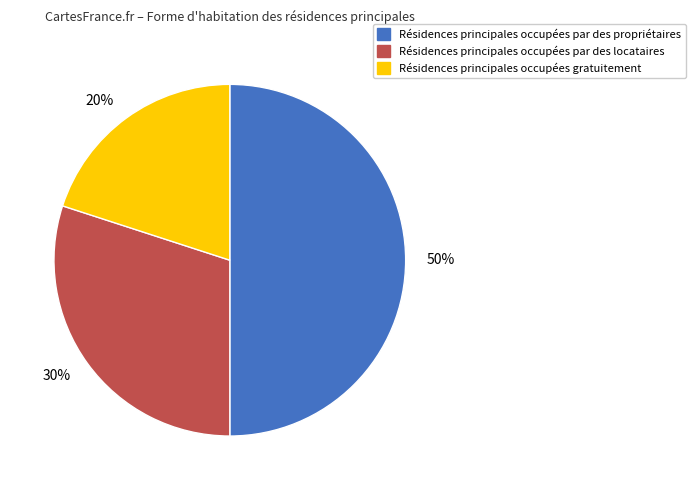

Combined, do 20% and 50% account for over 50%?

Yes